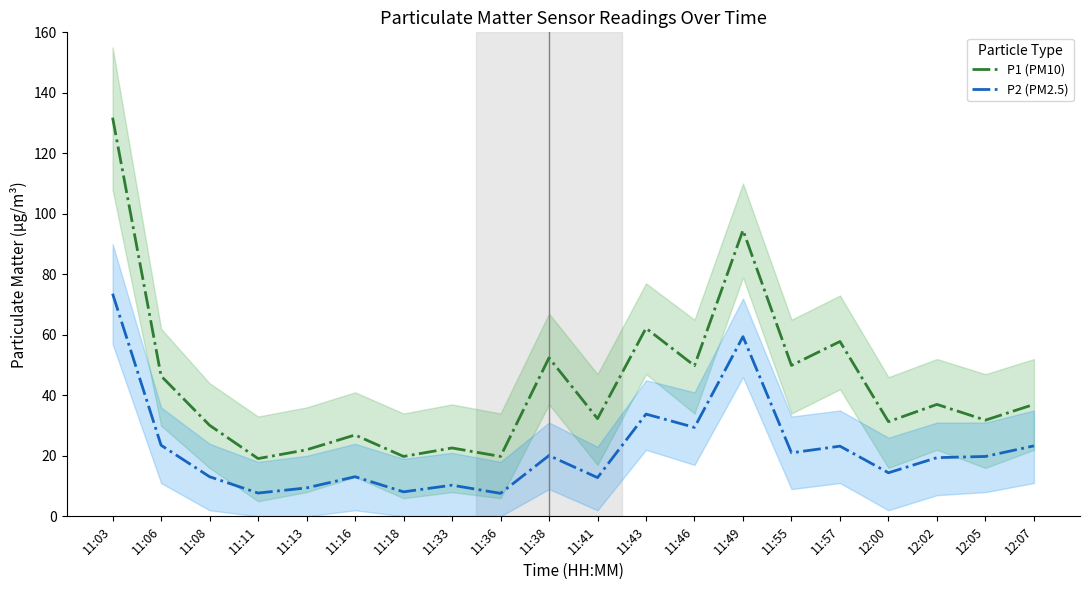

How many data points does each series have?

20